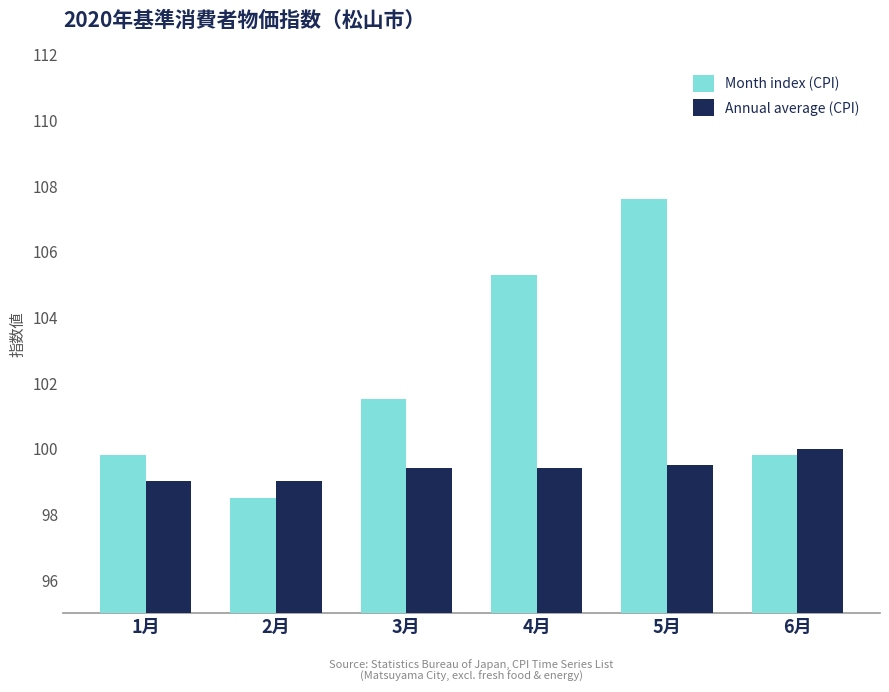

Rank the series at 4月 from highest to lowest value.

Month index (CPI), Annual average (CPI)